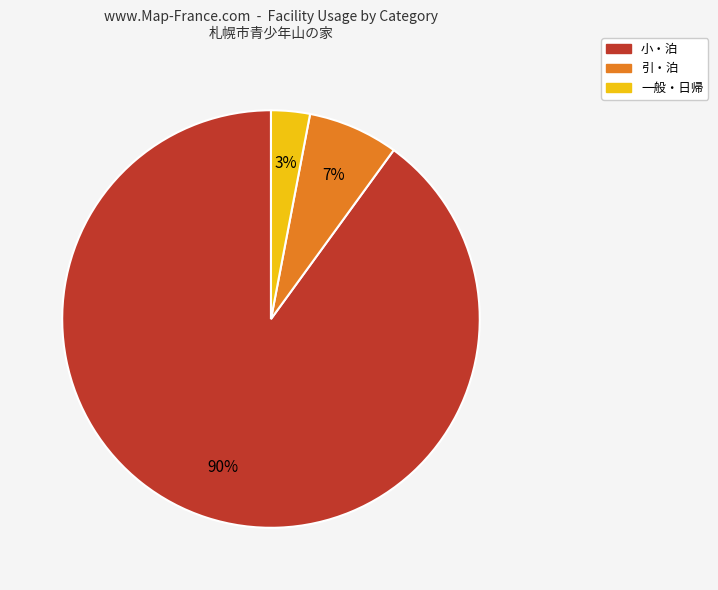

Does any single category account for the majority?

Yes